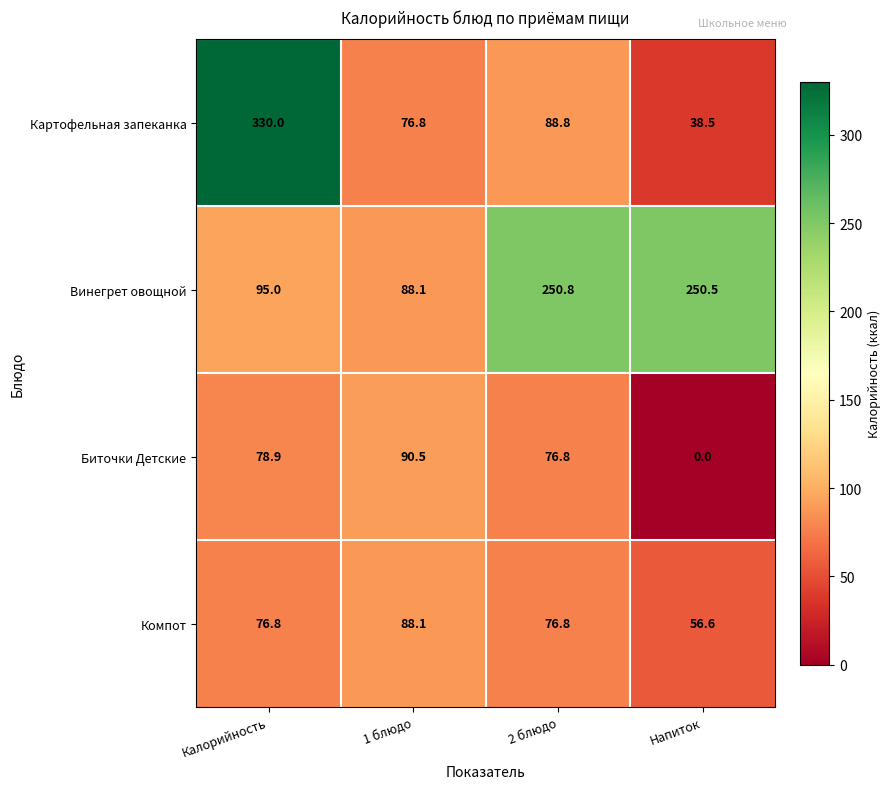

Rank the series at Калорийность from lowest to highest value.

Компот, Биточки Детские, Винегрет овощной, Картофельная запеканка